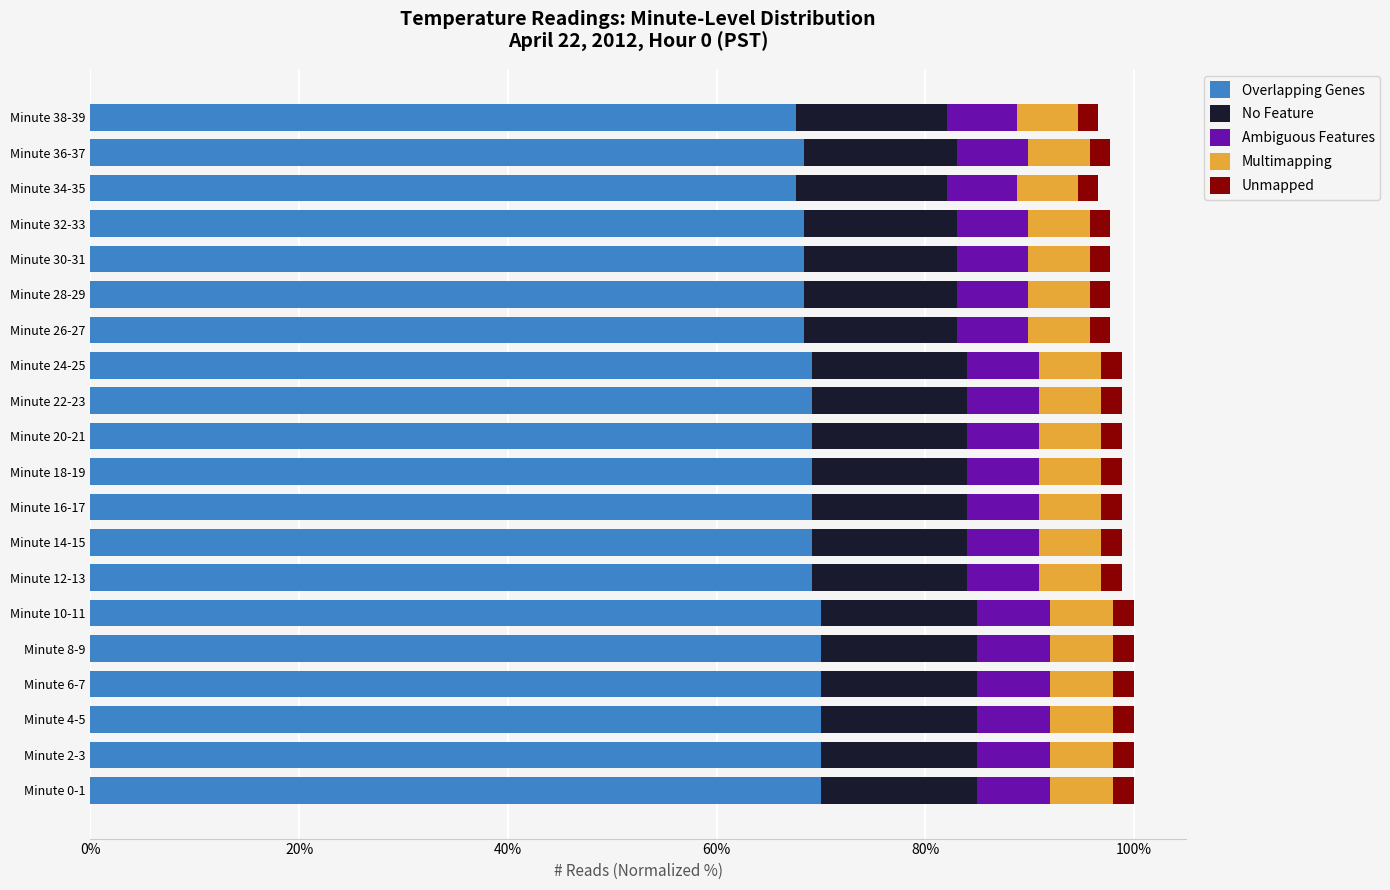

What is the highest value of the Overlapping Genes series?

70.0